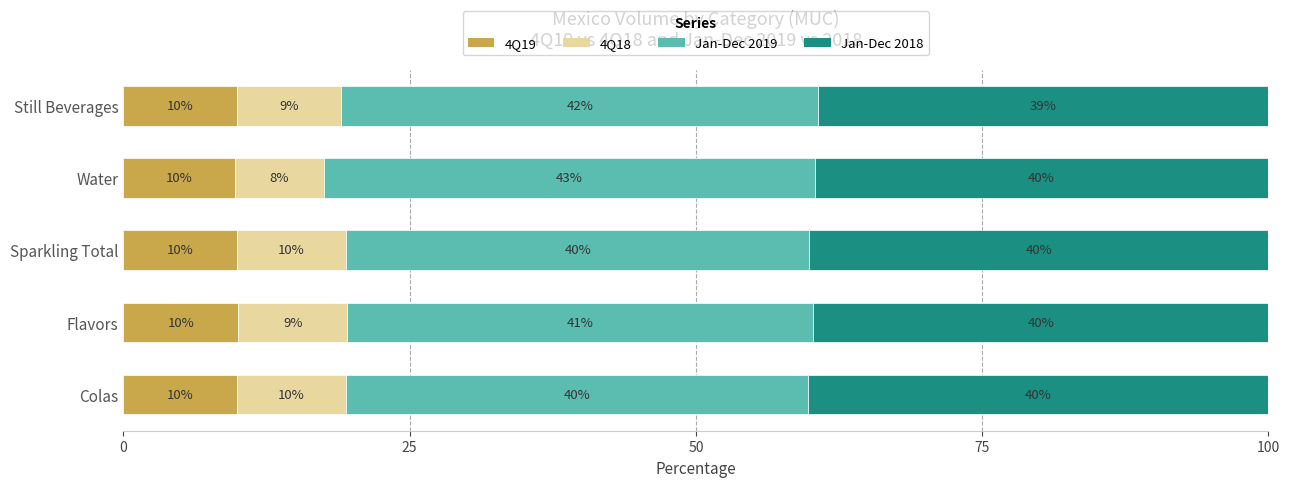

What is the average value of the 4Q19 series?

9.9